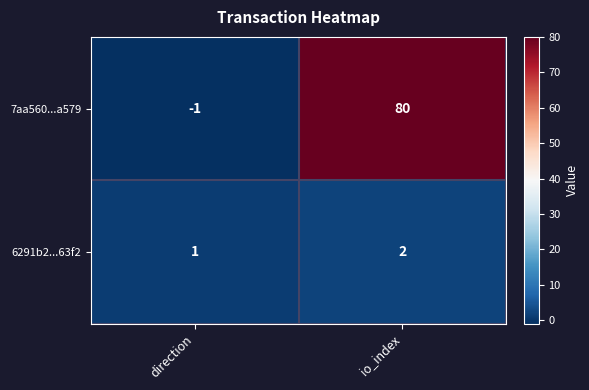

Reading left to right, extract all data points from this chart.

7aa560...a579: direction=-1	io_index=80
6291b2...63f2: direction=1	io_index=2